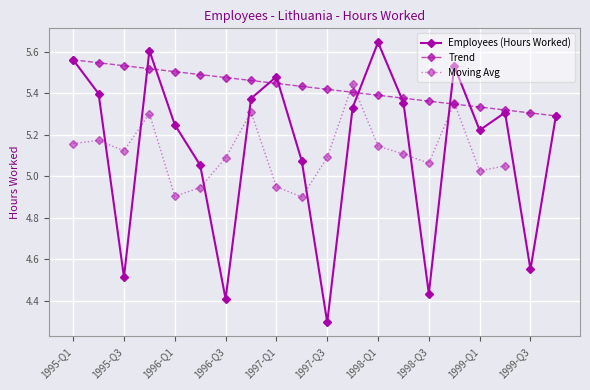

What is the difference between the values at 1996-Q3 and 1996-Q1?

0.8